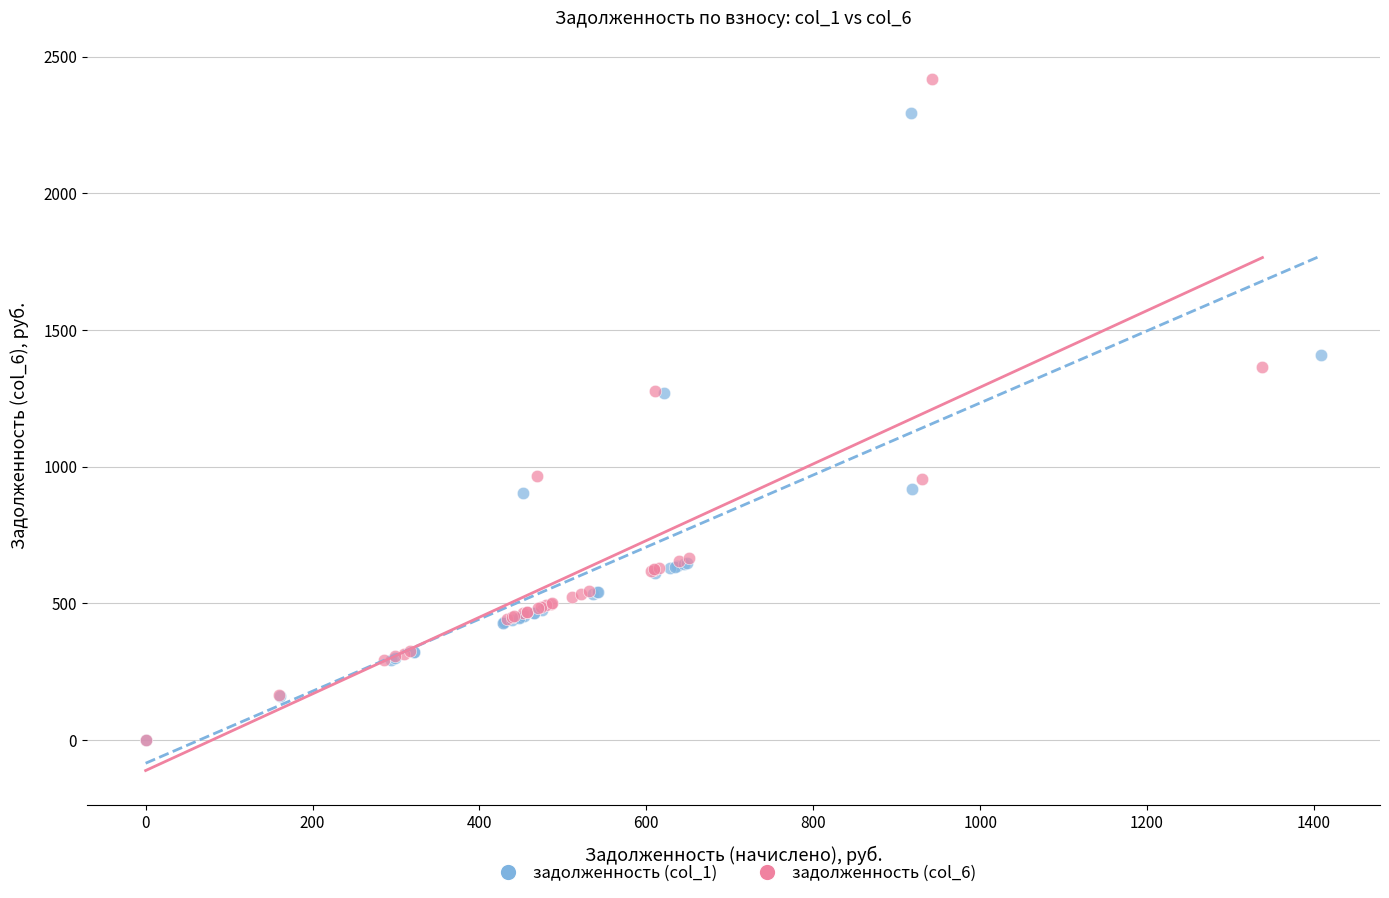

Which series has the largest Y range (max minus min)?

задолженность (col_6)